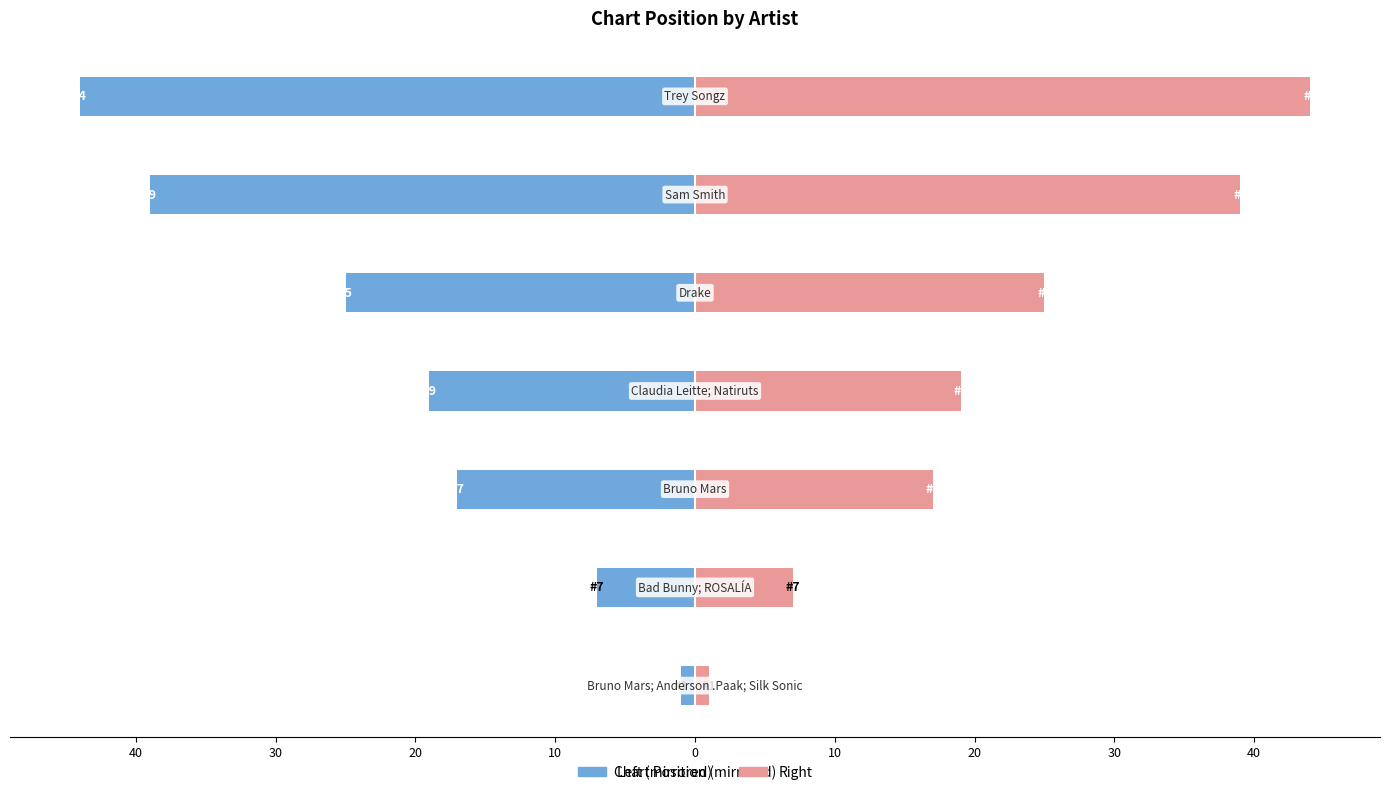

What is the difference between the maximum and minimum values in the Position (right) series?

43